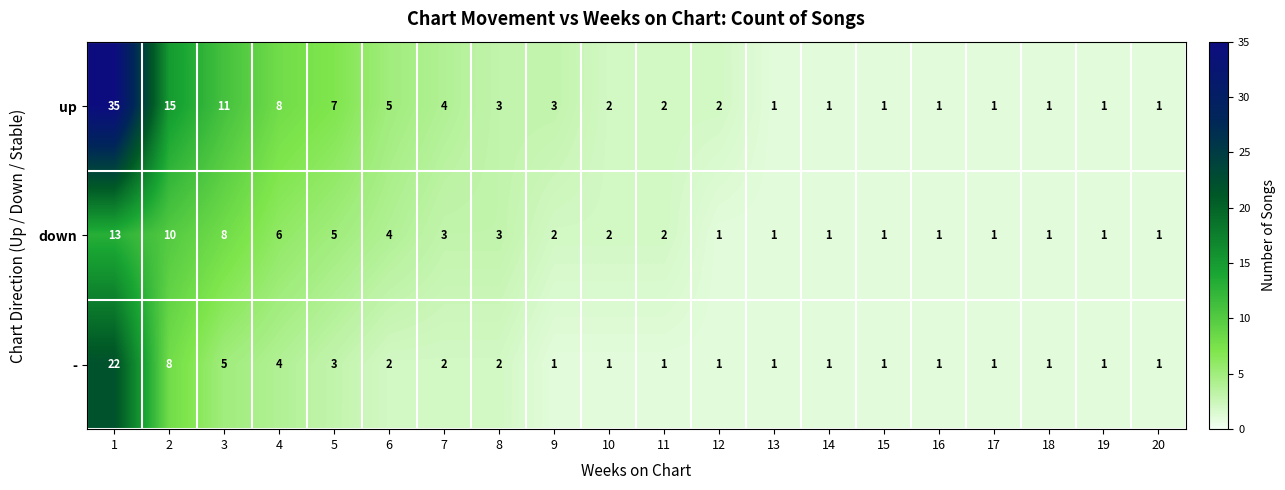

What is the maximum value for down?

13